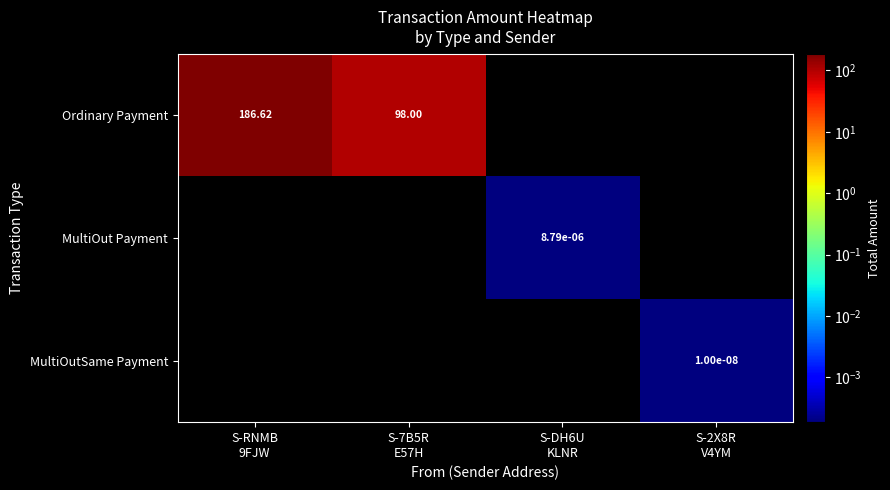

Is the value of MultiOut Payment at S-2X8R V4YM greater than the value of Ordinary Payment at S-7B5R E57H?

No